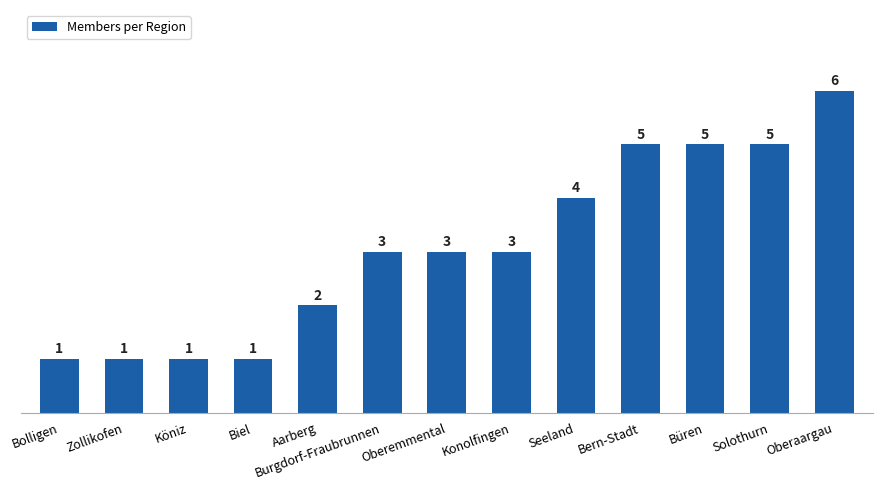

What is the maximum value shown in the chart?

6